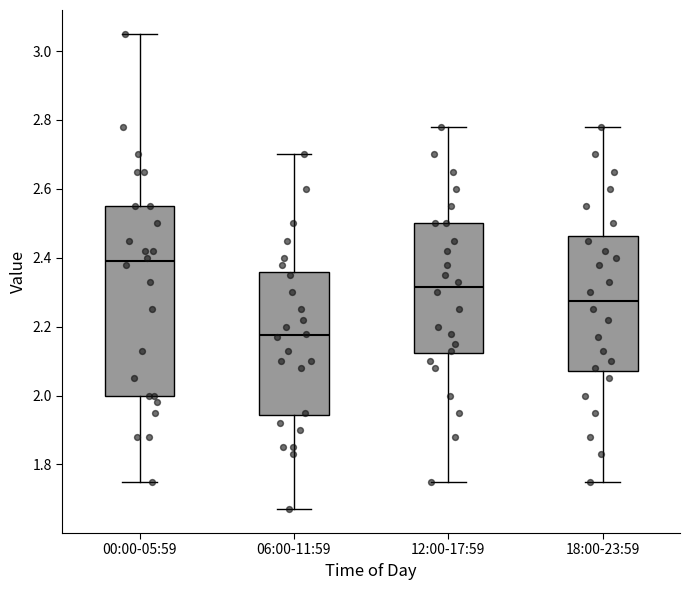

Reading left to right, read every box against the y-axis: the position of its median line, the range the box covers, and the ends of its whiskers. The values are not printed on the chart, so give them approximately, as read against the axis.

00:00-05:59: median 2.40, box 2.00 to 2.56, whiskers 1.76 to 3.06
06:00-11:59: median 2.18, box 1.94 to 2.36, whiskers 1.68 to 2.70
12:00-17:59: median 2.32, box 2.12 to 2.50, whiskers 1.76 to 2.78
18:00-23:59: median 2.28, box 2.08 to 2.46, whiskers 1.76 to 2.78